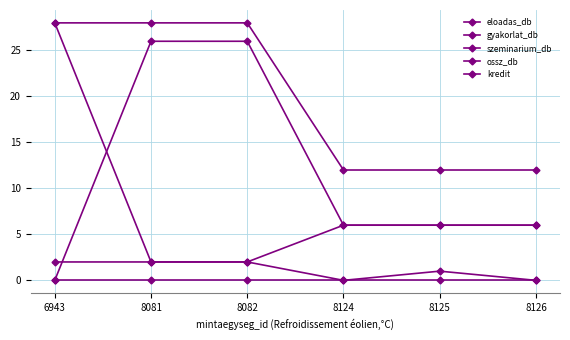

The ossz_db series shows 47 at 8081. True or false?

False